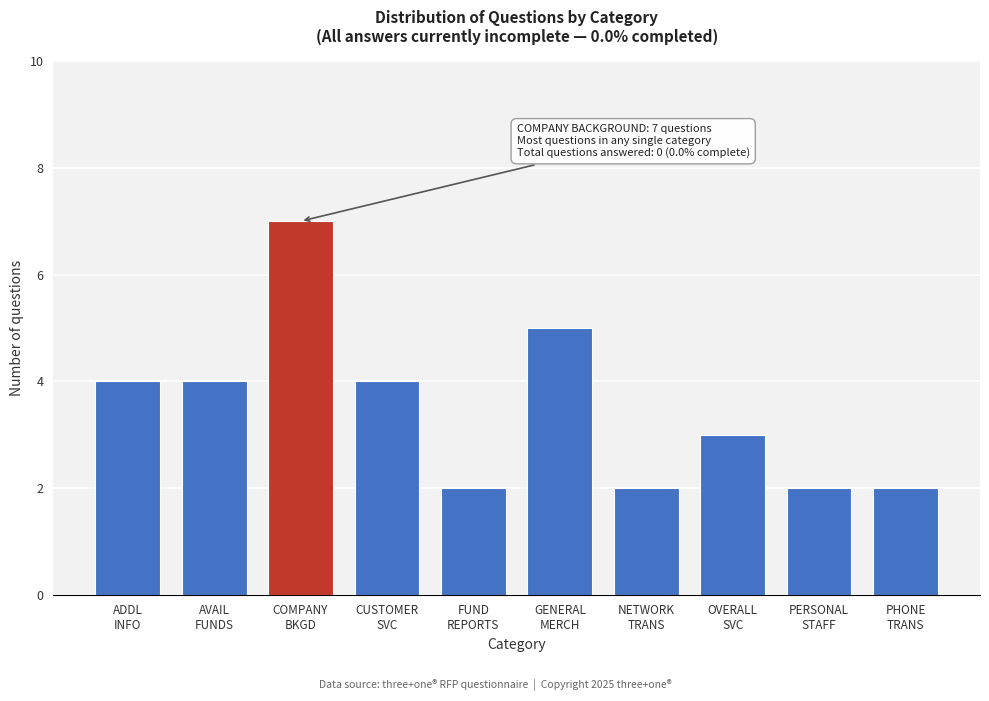

Reading left to right, list all the values displayed in this chart.

4	4	7	4	2	5	2	3	2	2